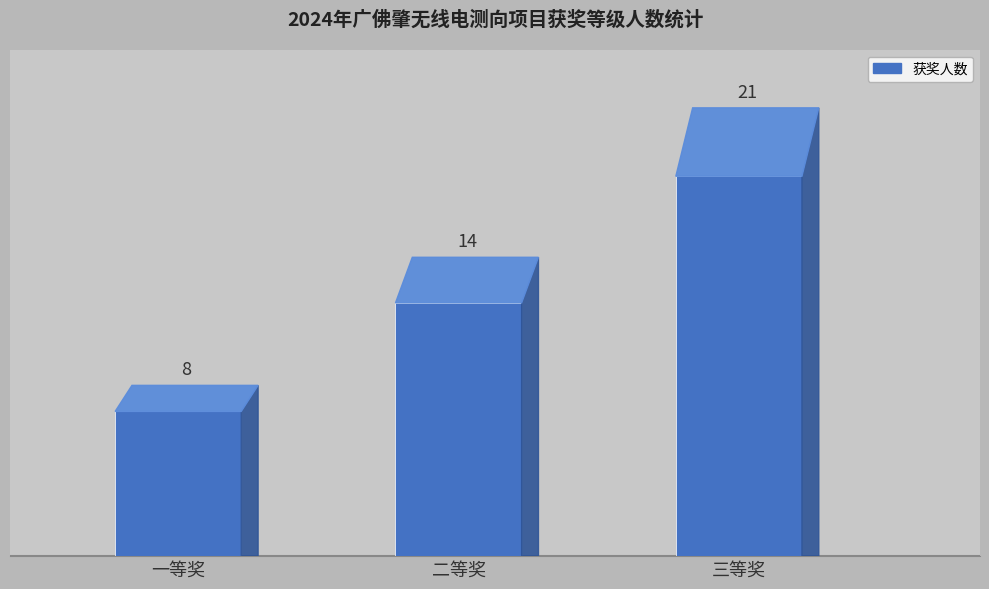

Between 二等奖 and 三等奖, which is larger?

三等奖